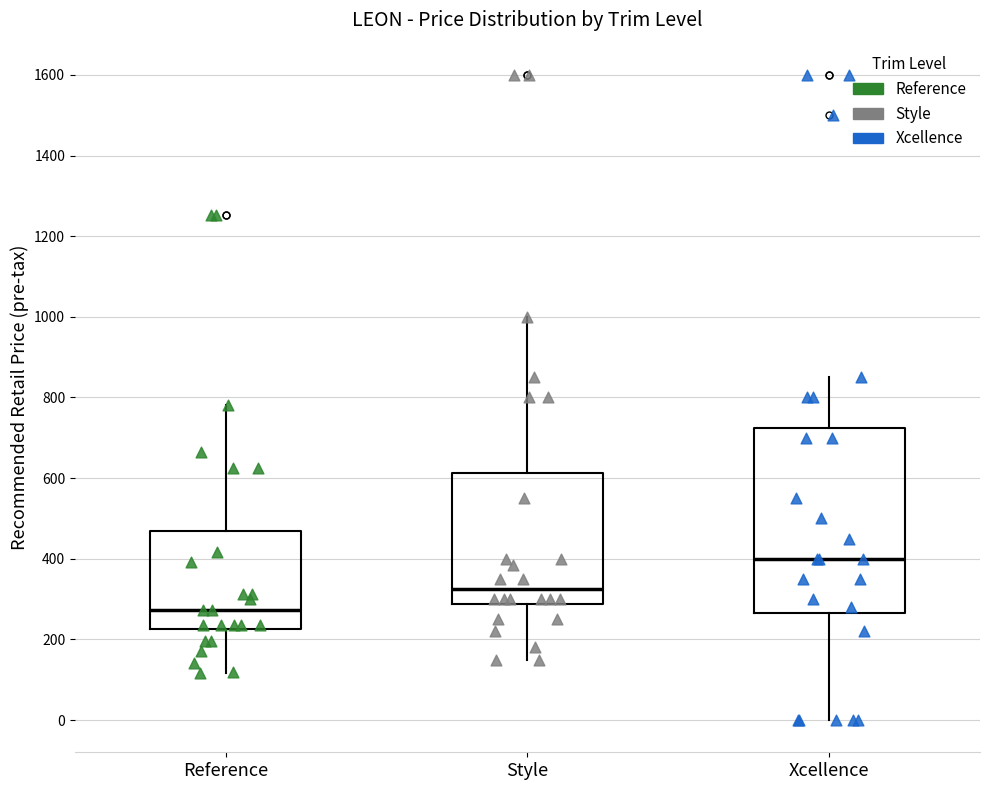

Reading left to right, read every box against the y-axis: the position of its median line, the range the box covers, and the ends of its whiskers. The values are not printed on the chart, so give them approximately, as read against the axis.

Reference: median 280, box 220 to 460, whiskers 120 to 780
Style: median 320, box 280 to 620, whiskers 160 to 1000
Xcellence: median 400, box 260 to 720, whiskers 0 to 860